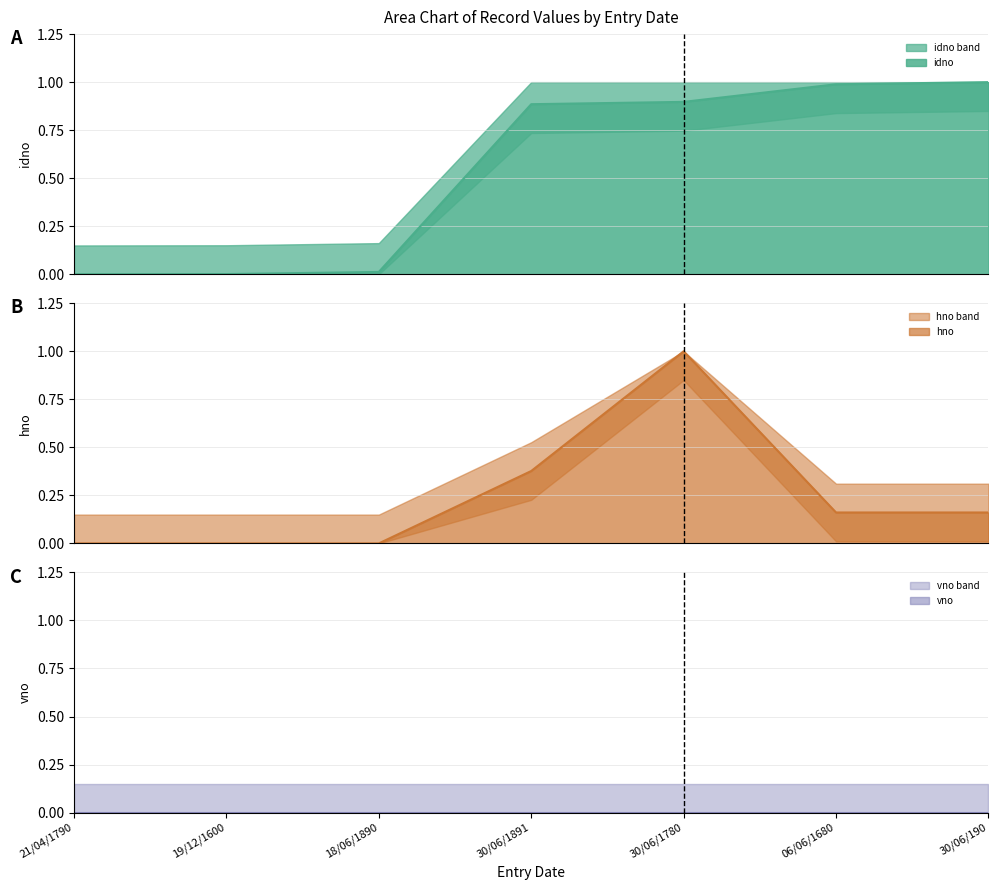

List the labels in order of idno value, largest first.

30/06/190, 06/06/1680, 30/06/1780, 30/06/1891, 18/06/1890, 19/12/1600, 21/04/1790